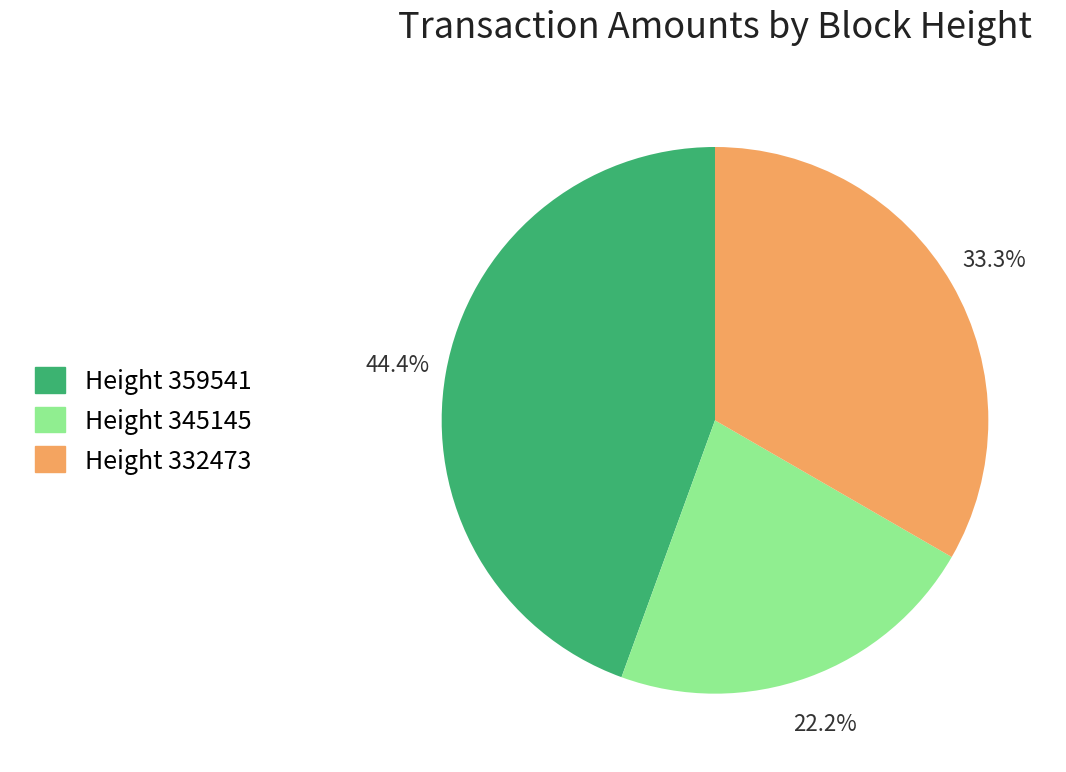

Does any single category account for the majority?

No